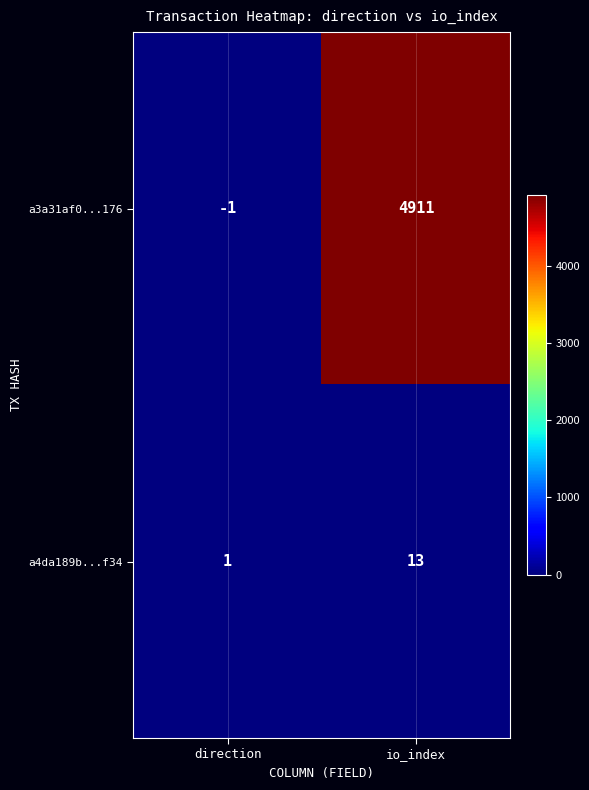

What is the difference between the maximum and minimum values in the a4da189b...f34 series?

12